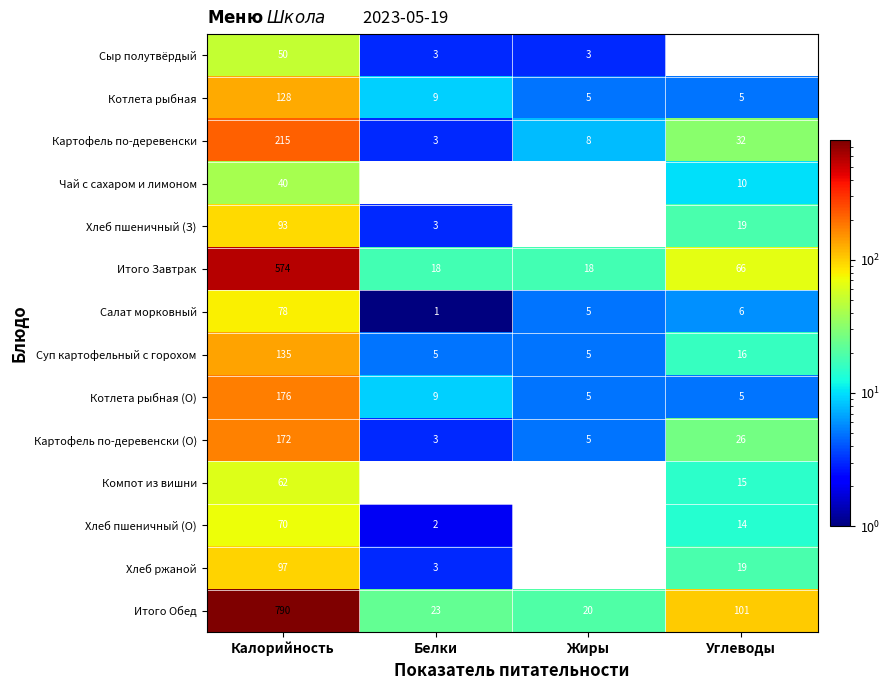

At which label is Чай с сахаром и лимоном closest to 20?

Углеводы